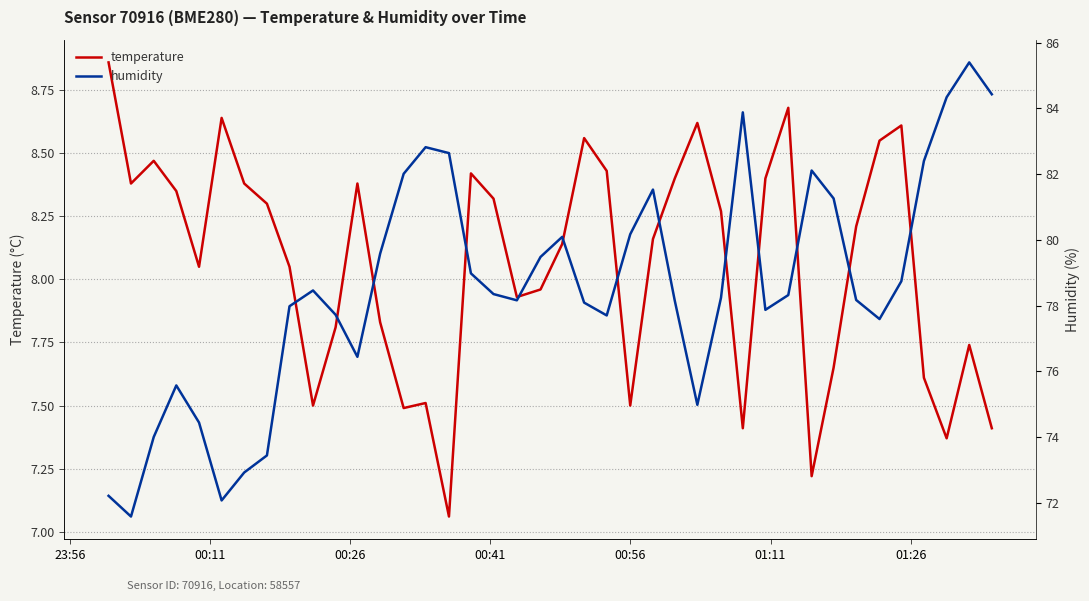

Reading left to right, list all the values displayed in this chart.

temperature: 8.9	8.4	8.5	8.3	8.1	8.6	8.4	8.3	8.1	7.5	7.8	8.4	7.8	7.5	7.5	7.1	8.4	8.3	7.9	8.0	8.1	8.6	8.4	7.5	8.2	8.4	8.6	8.3	7.4	8.4	8.7	7.2	7.7	8.2	8.6	8.6	7.6	7.4	7.7	7.4
humidity: 72.2	71.6	74.0	75.6	74.4	72.1	72.9	73.4	78.0	78.5	77.7	76.4	79.6	82.0	82.8	82.6	79.0	78.3	78.2	79.5	80.1	78.1	77.7	80.2	81.5	78.2	75.0	78.2	83.9	77.9	78.3	82.1	81.3	78.2	77.6	78.7	82.4	84.3	85.4	84.4